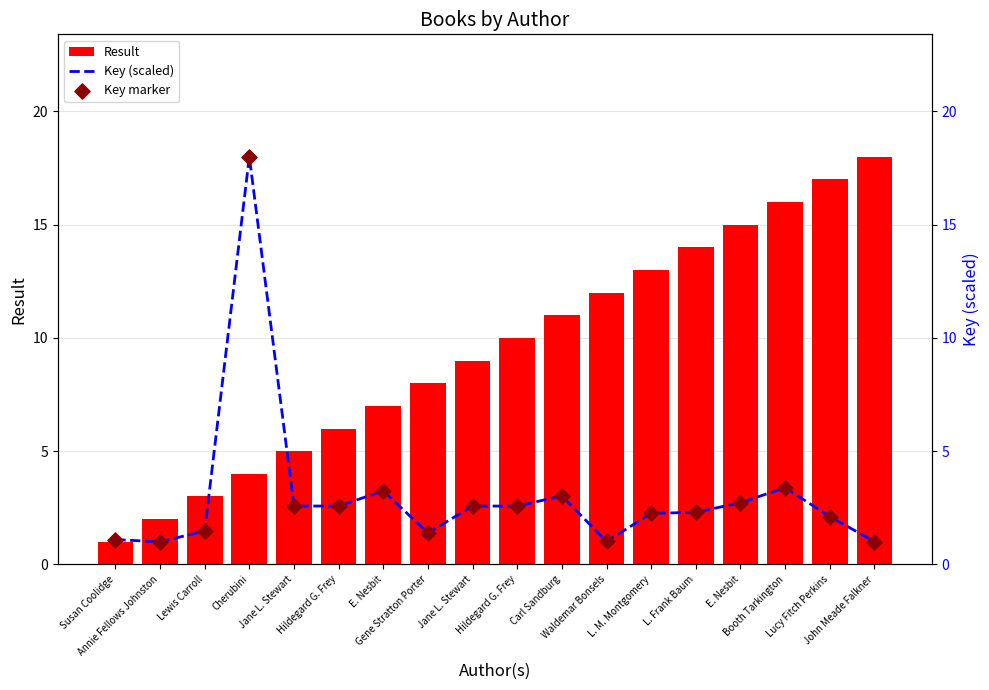

At how many categories does at least one series exceed 11?

8